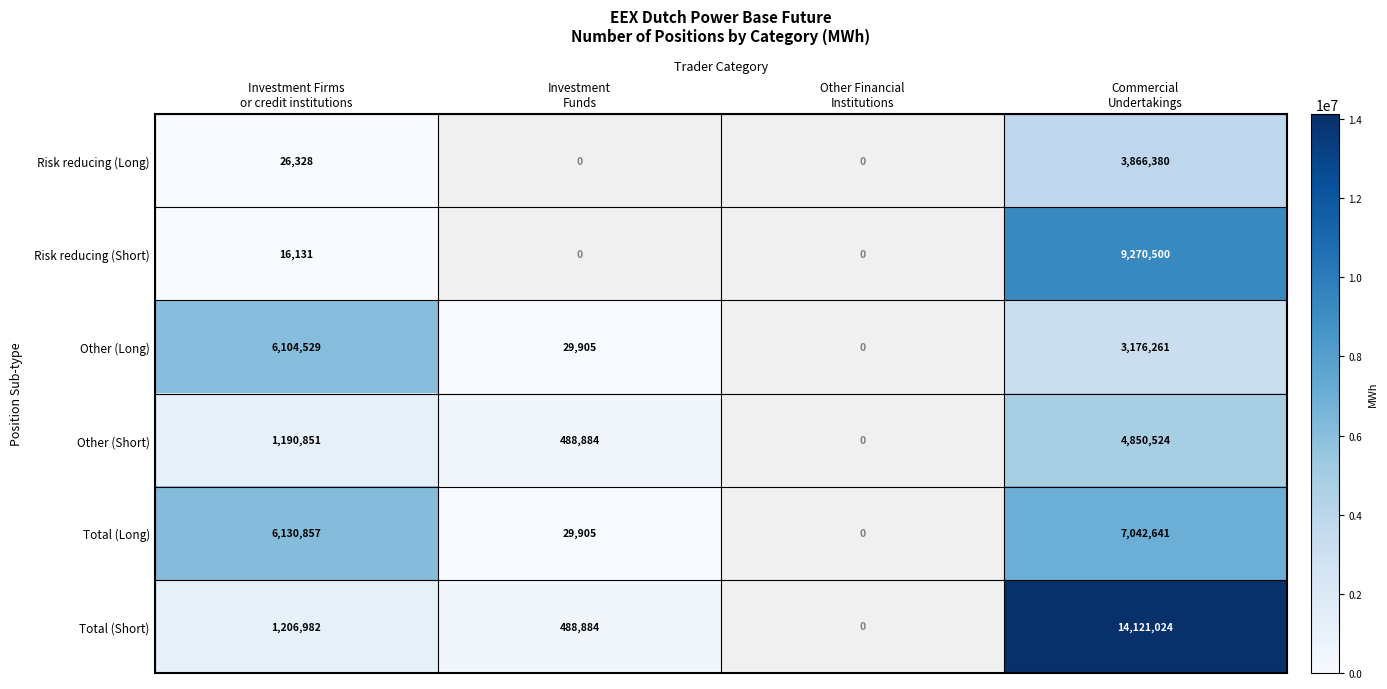

Which category has the highest value across all series?

Commercial
Undertakings